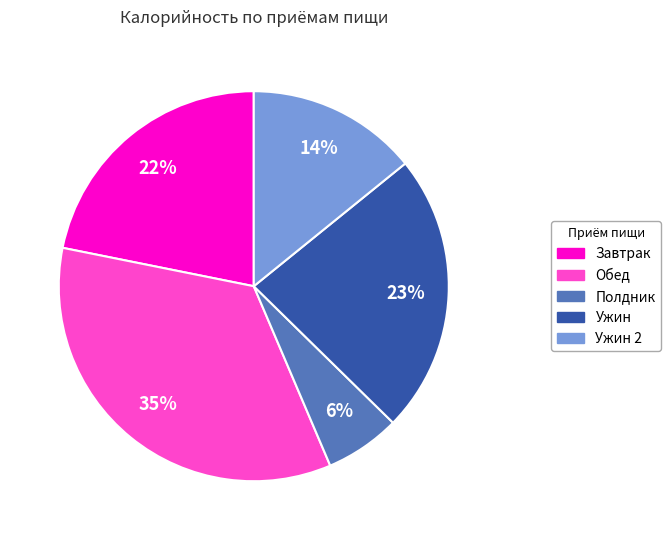

To the nearest percent, what percentage of the pie is Ужин?

23%